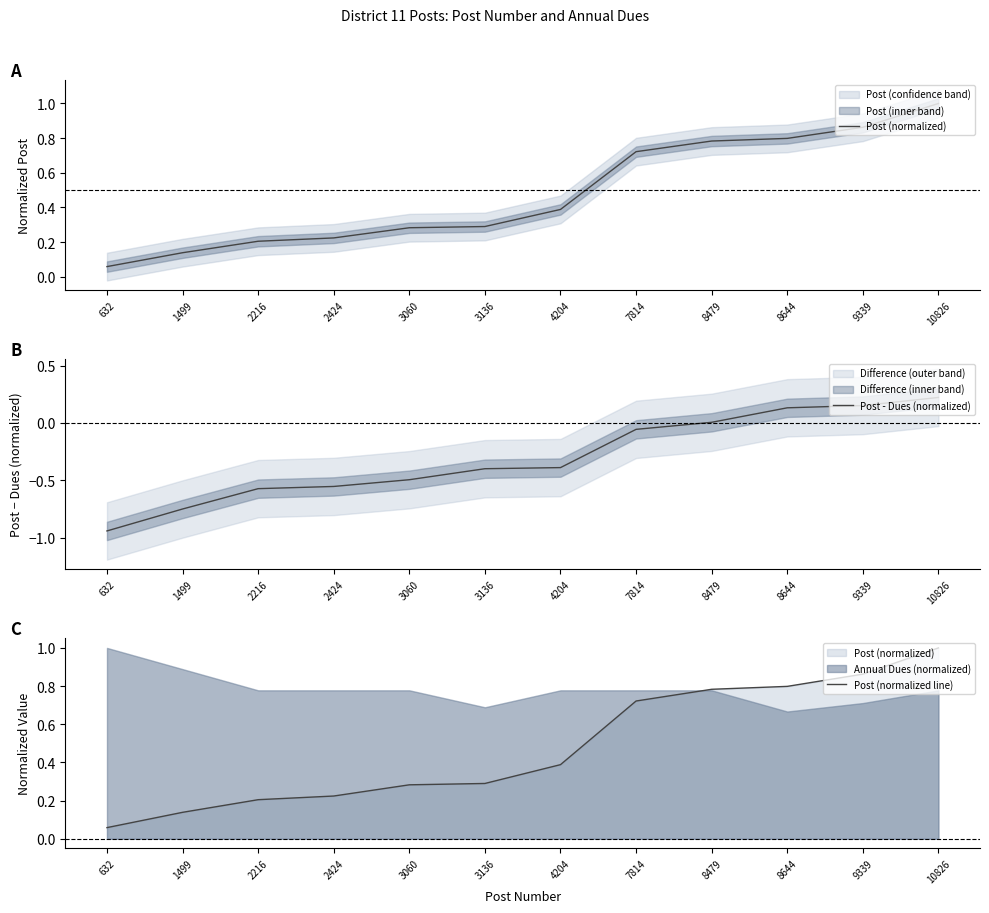

True or false: Post - Dues (normalized) and Post (normalized line) cross at least once.

False